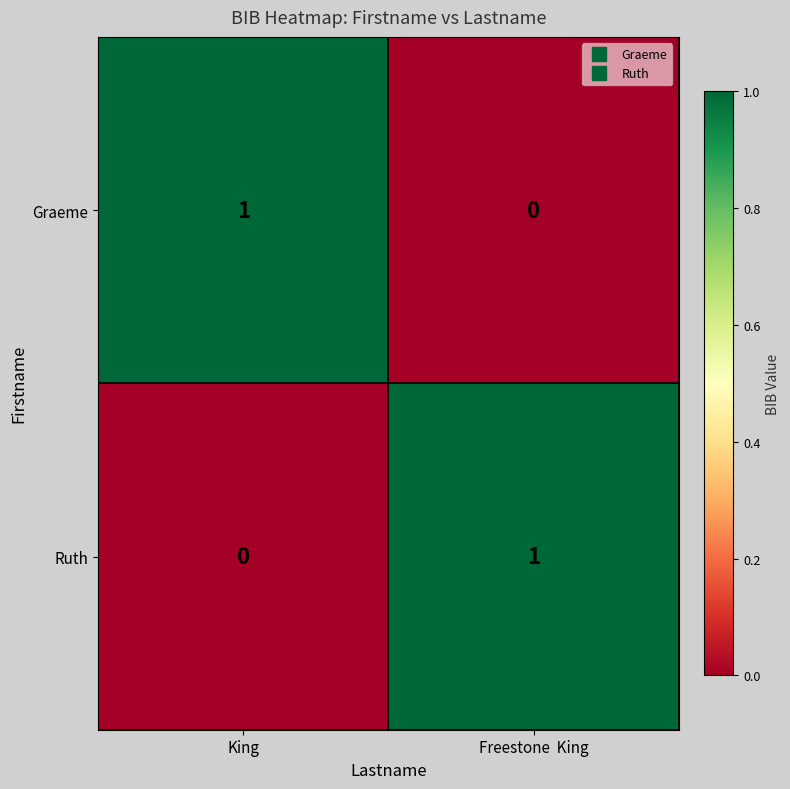

The value of Ruth at Freestone  King is 0. True or false?

False